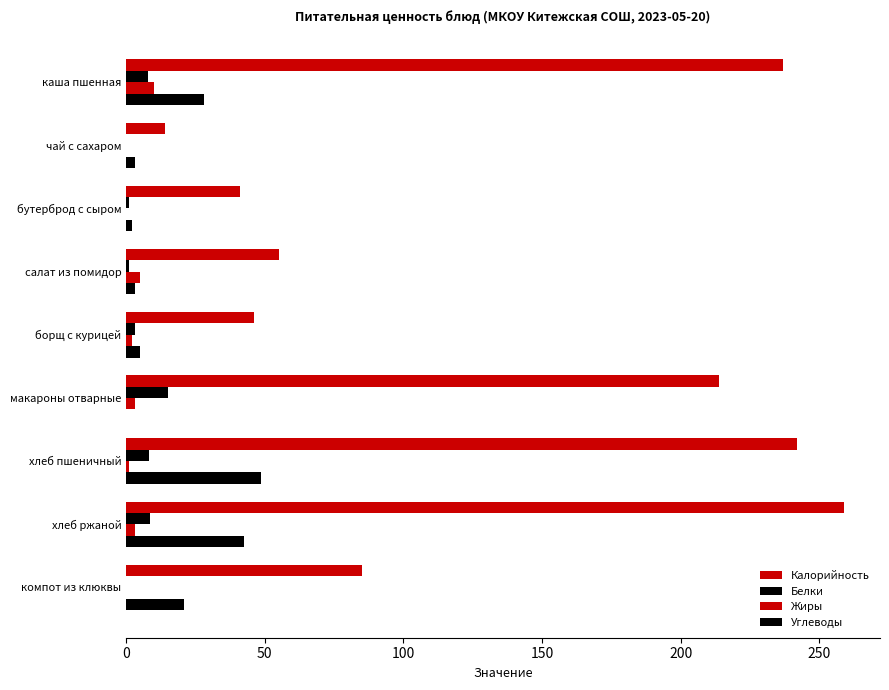

Count the number of categories in the chart.

9